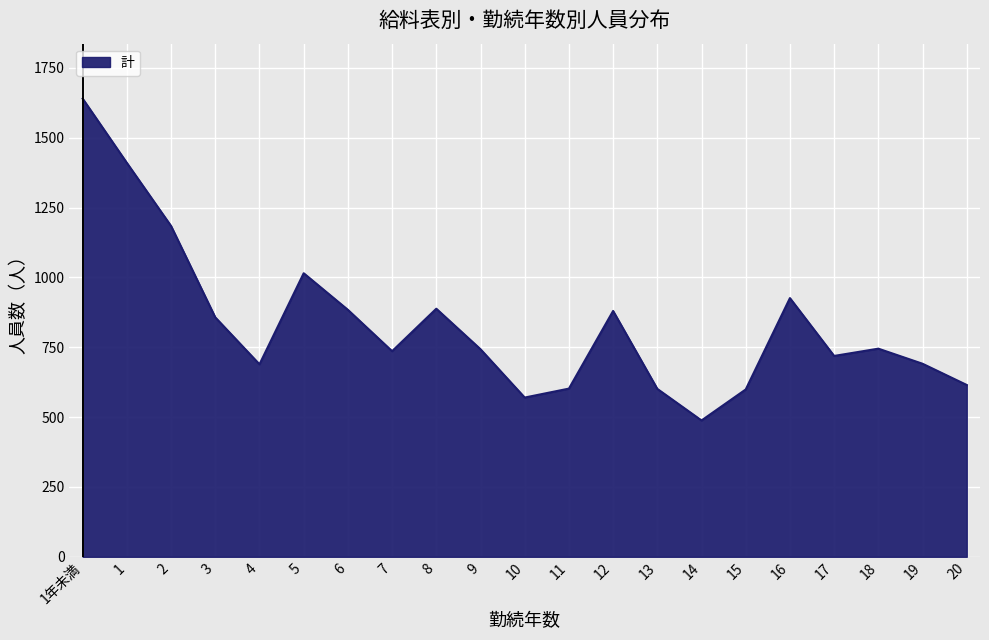

At which category does the chart reach its peak across all series?

1年未満